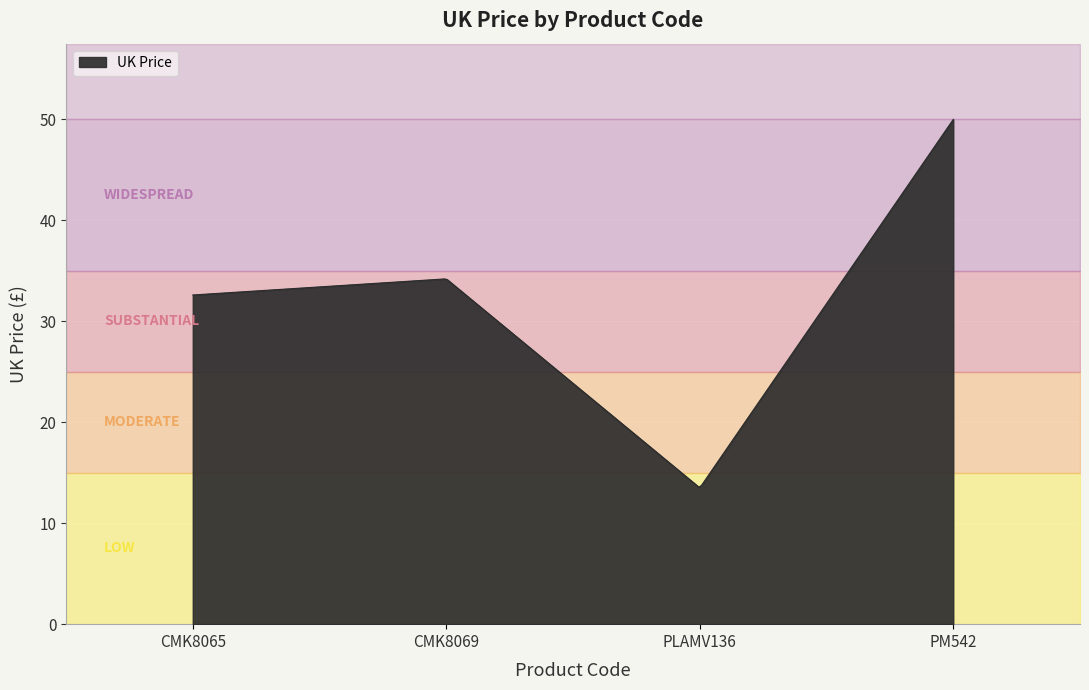

What is the label of the 4th point from the left?

PM542